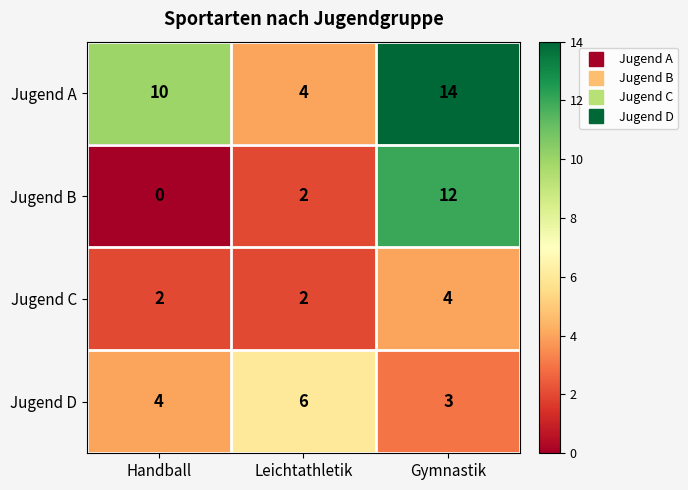

What is the minimum value for Jugend A?

4